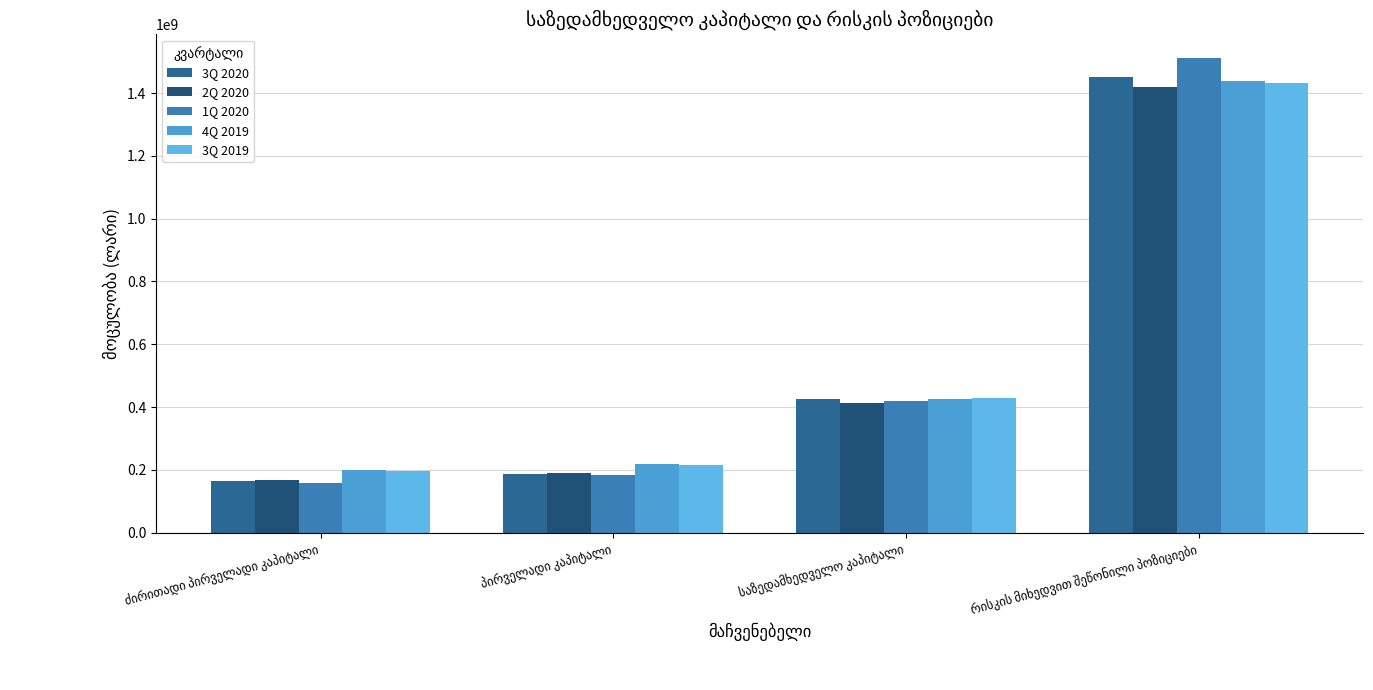

Between პირველადი კაპიტალი and საზედამხედველო კაპიტალი, which is larger?

საზედამხედველო კაპიტალი